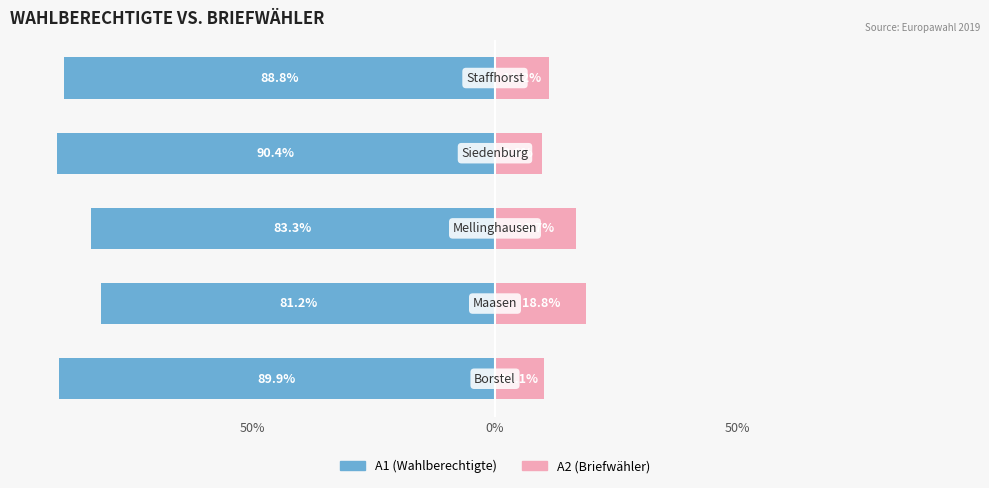

How many series are shown in this chart?

2